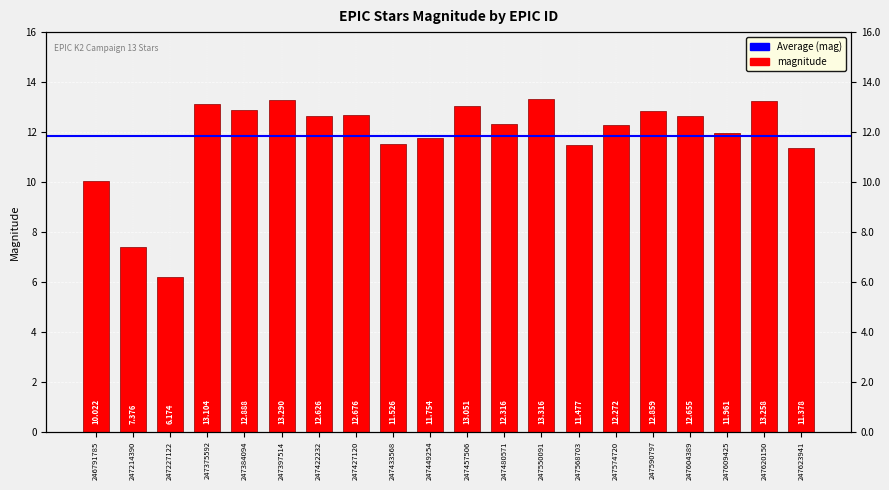

How many categories are shown in the chart?

20